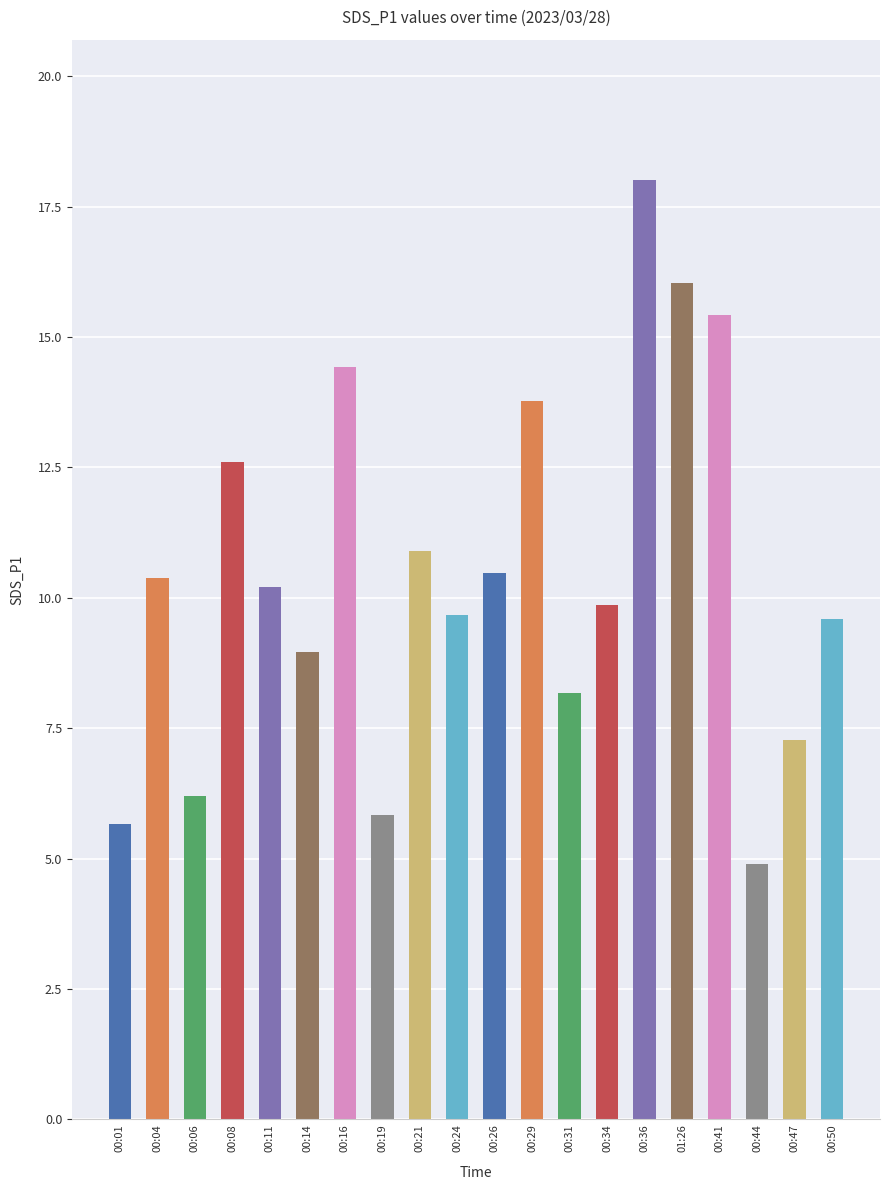

What is the difference between the maximum and minimum values?

13.1